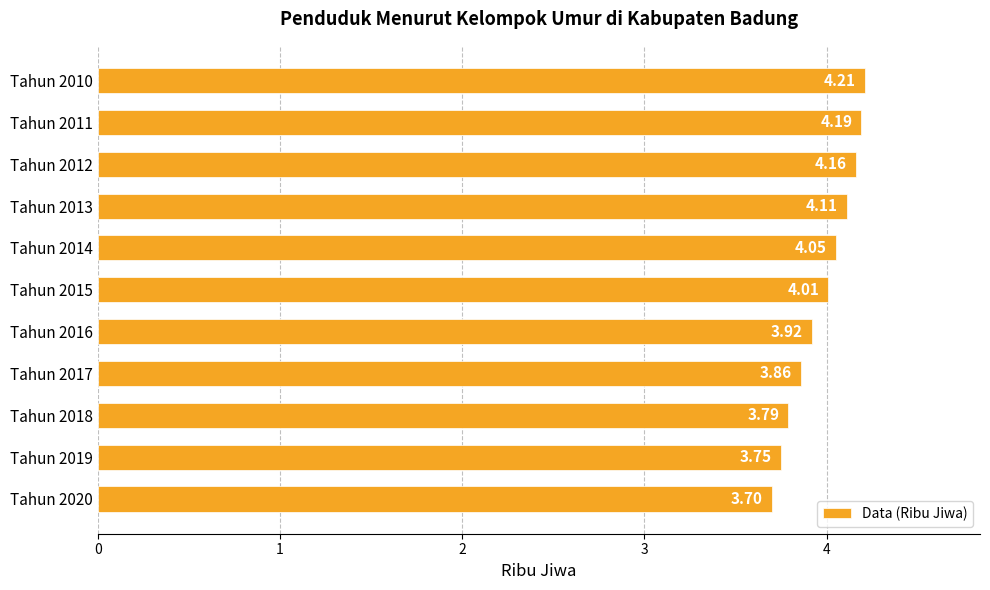

What is the difference between the second highest and minimum values?

0.5